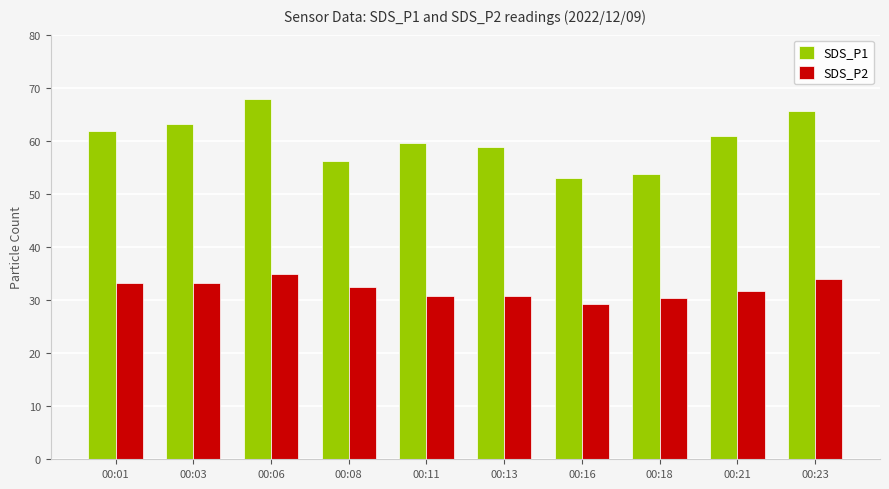

What is the greatest value displayed?

67.8